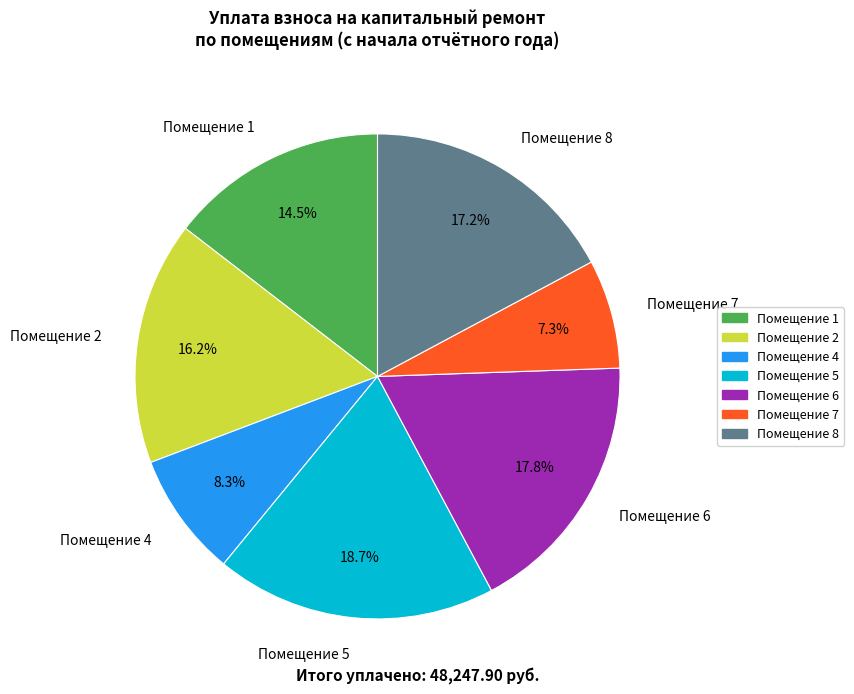

Rank the categories by value from highest to lowest.

Помещение 5, Помещение 6, Помещение 8, Помещение 2, Помещение 1, Помещение 4, Помещение 7